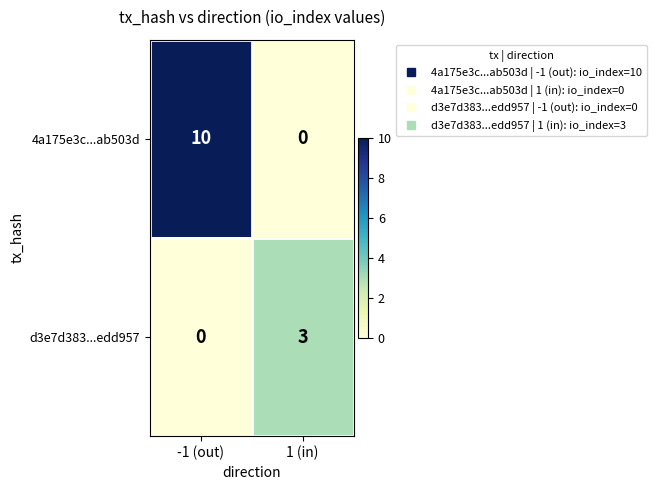

Rank the series by their average value, from lowest to highest.

d3e7d383...edd957, 4a175e3c...ab503d